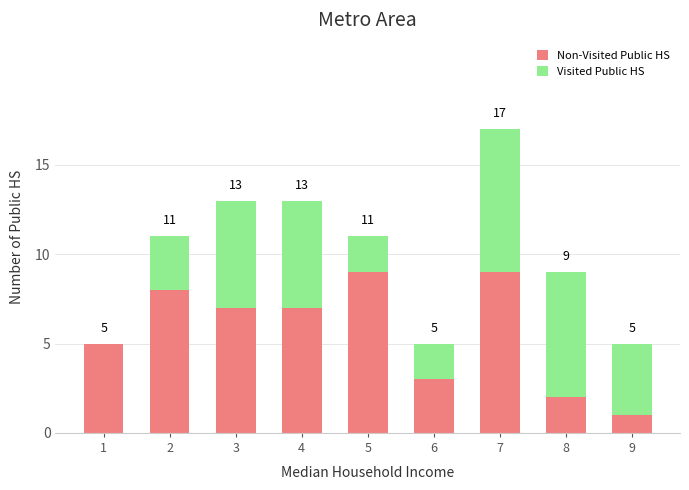

Which category has the lowest value in the Non-Visited Public HS series?

9